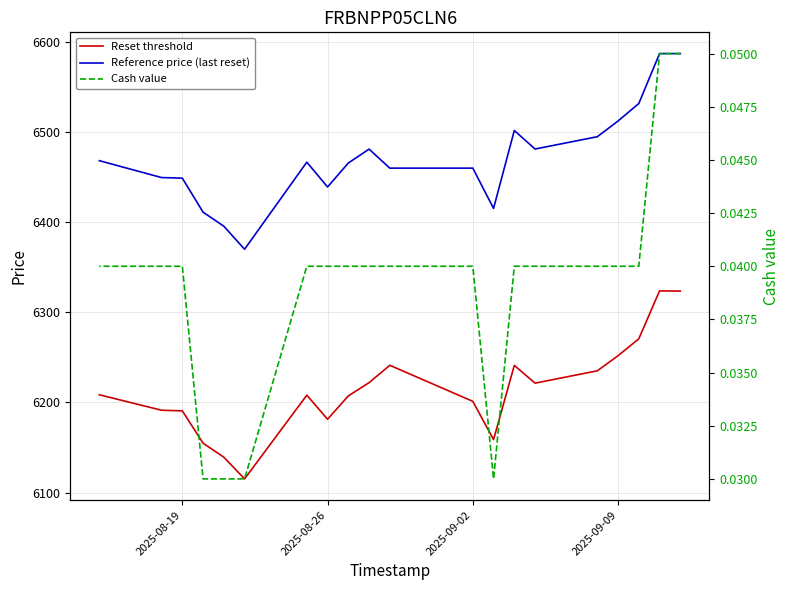

True or false: Reference price (last reset) and Reset threshold cross at least once.

False